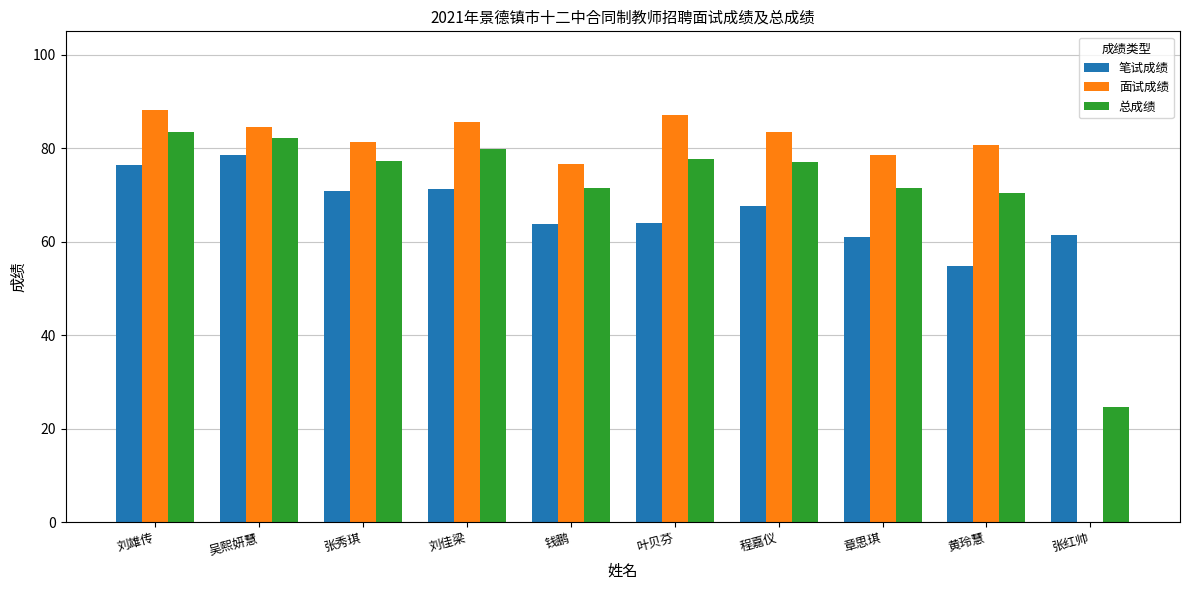

Is it true that 笔试成绩 equals 78.5 at 吴熙妍慧?

True